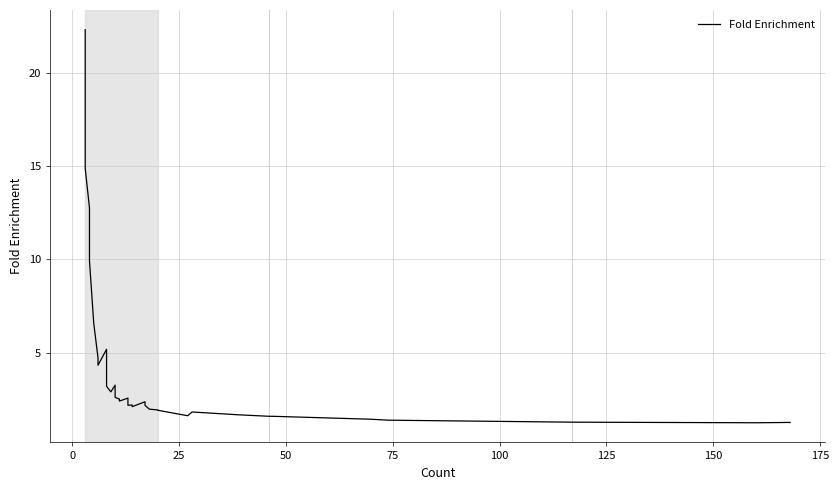

How many data points are less than 2?

13